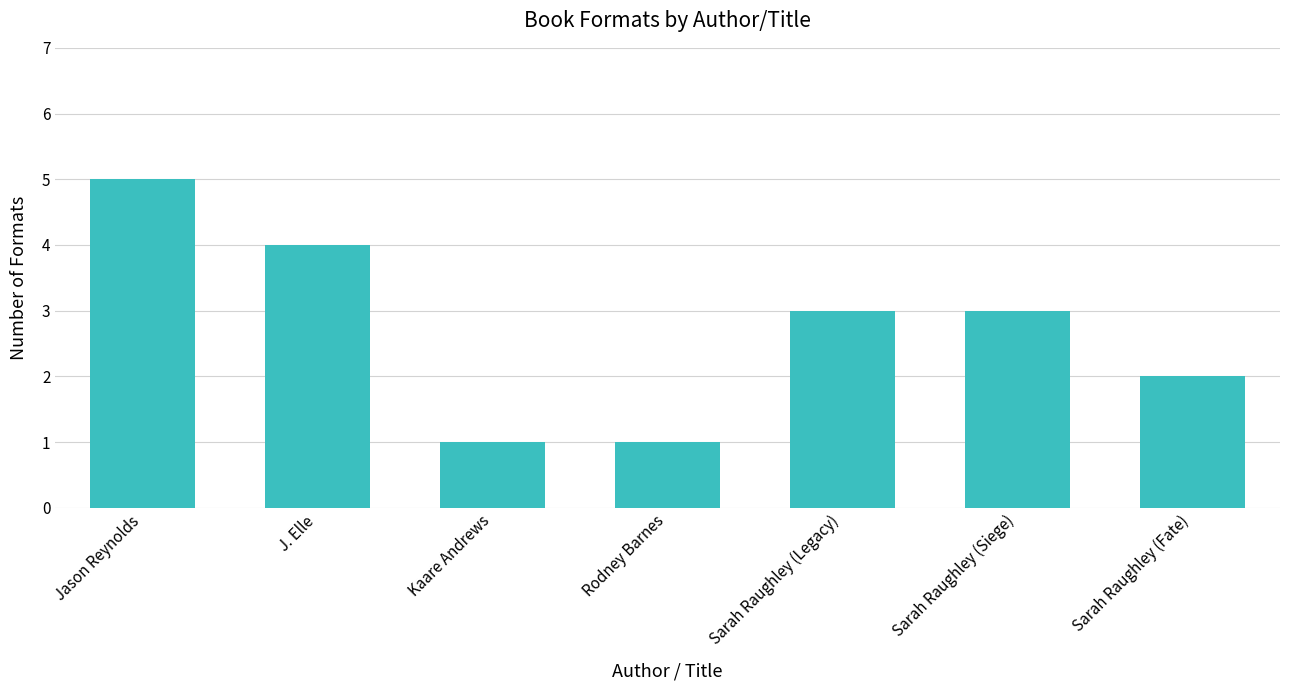

What is the sum of all values?

19